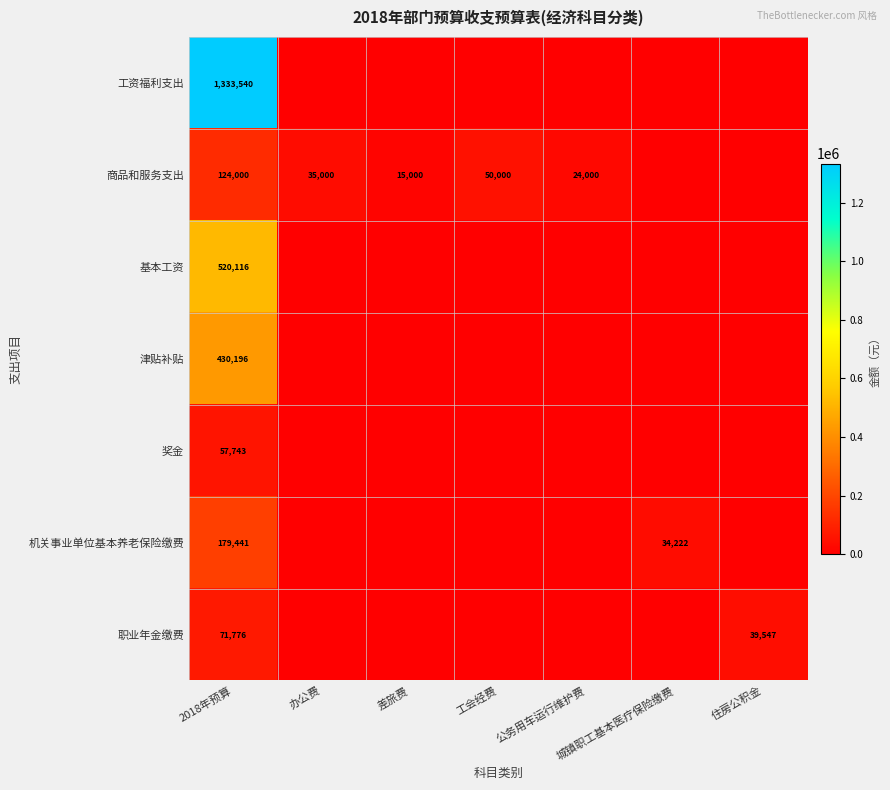

Is it true that 工资福利支出 equals -627150.2 at 办公费?

False